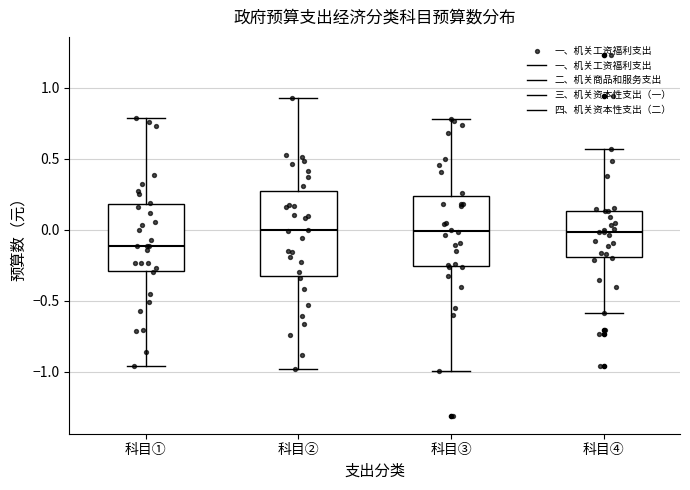

Reading left to right, transcribe this box plot: for each box, give where its median line is, the range the box spans, and where its two whiskers end, as read against the y-axis. The values are not printed on the chart, so give them approximately, as read against the axis.

科目①: median -0.10, box -0.30 to 0.20, whiskers -0.95 to 0.80
科目②: median 0.00, box -0.35 to 0.25, whiskers -1.00 to 0.95
科目③: median 0.00, box -0.25 to 0.25, whiskers -1.00 to 0.80
科目④: median 0.00, box -0.20 to 0.15, whiskers -0.60 to 0.55